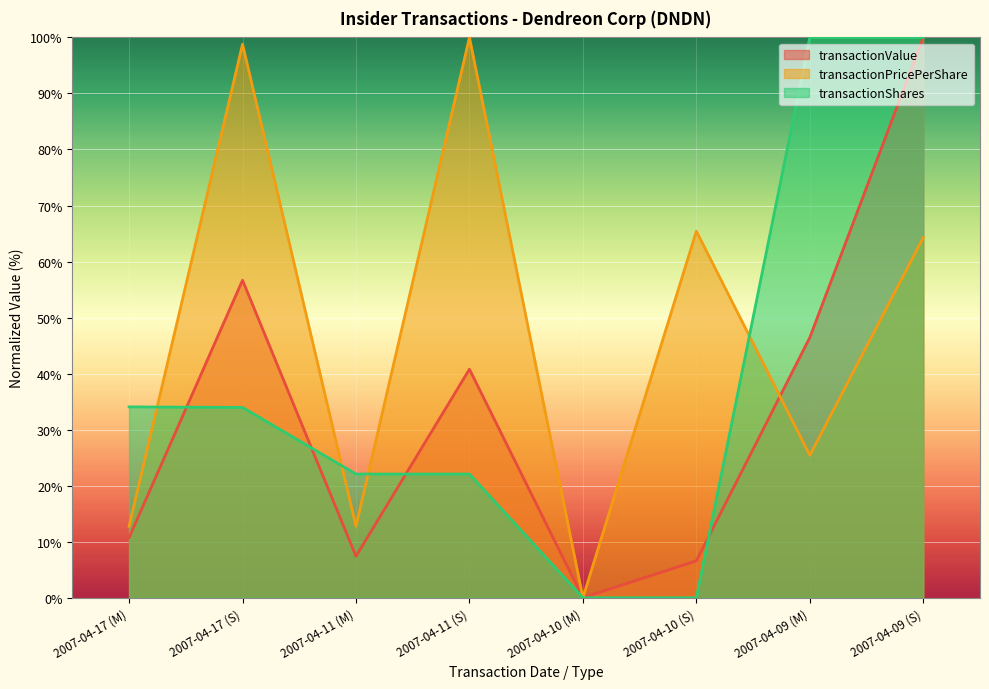

What is the total value across all series at 2007-04-09 (S)?

264.3